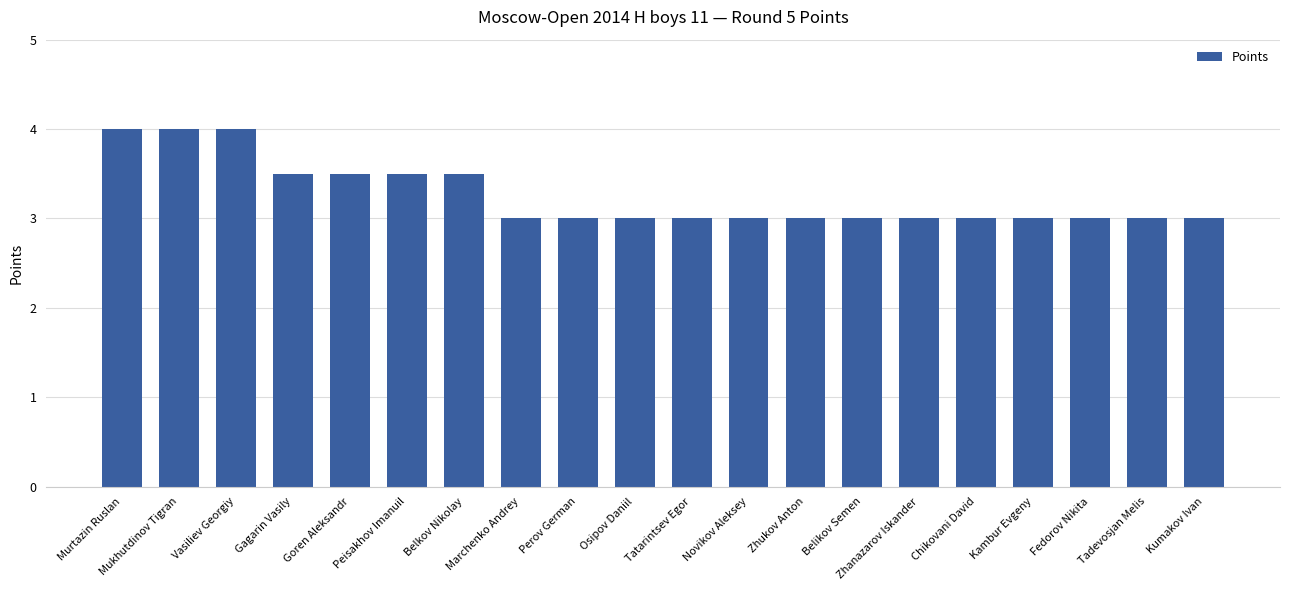

What is the sum of all values?

65.0